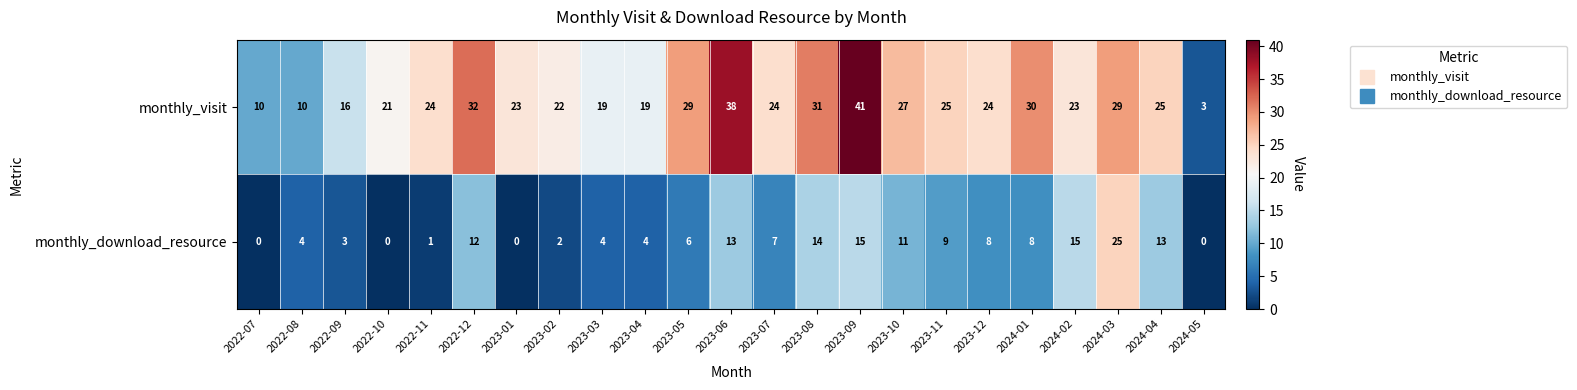

What is the difference between the highest and lowest values at 2024-02?

8